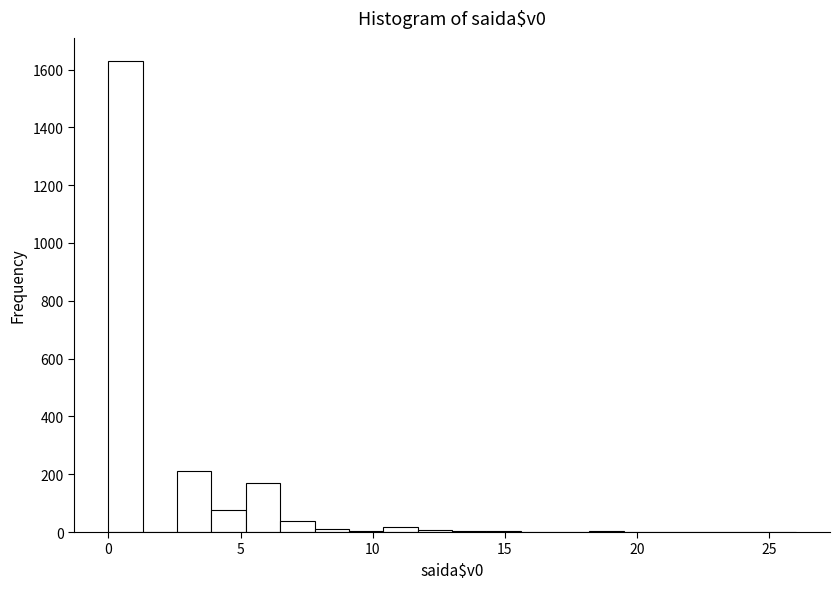

Around what value on the x-axis is the tallest bar? Give the approximate position of its centre, as read against the axis.

0.5